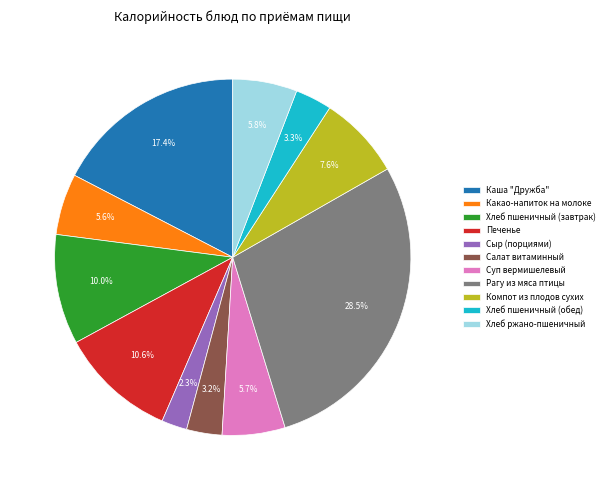

What is the total percentage of Салат витаминный and Сыр (порциями)?

5.5%